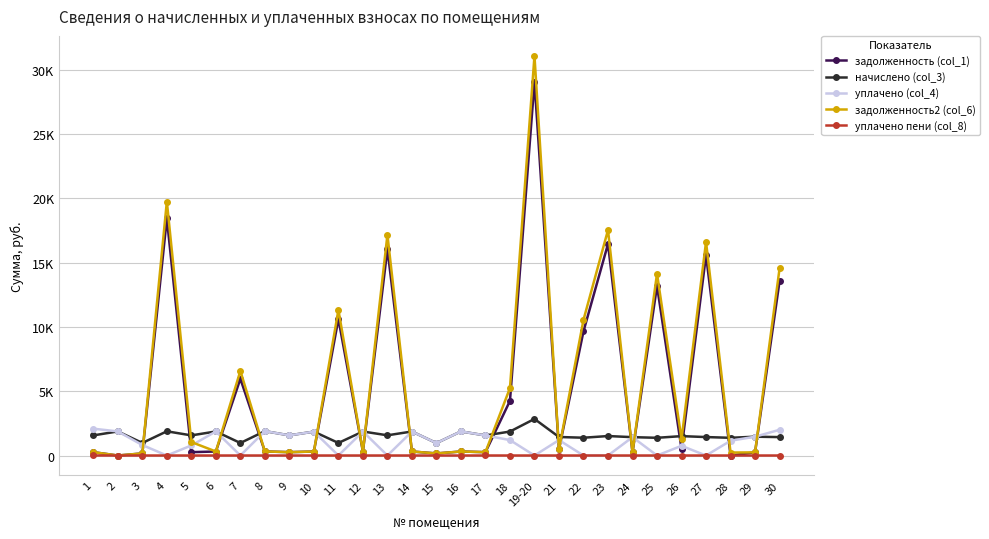

In уплачено пени (col_8), how many points are higher than both neighbors (excluding endpoints)?

2